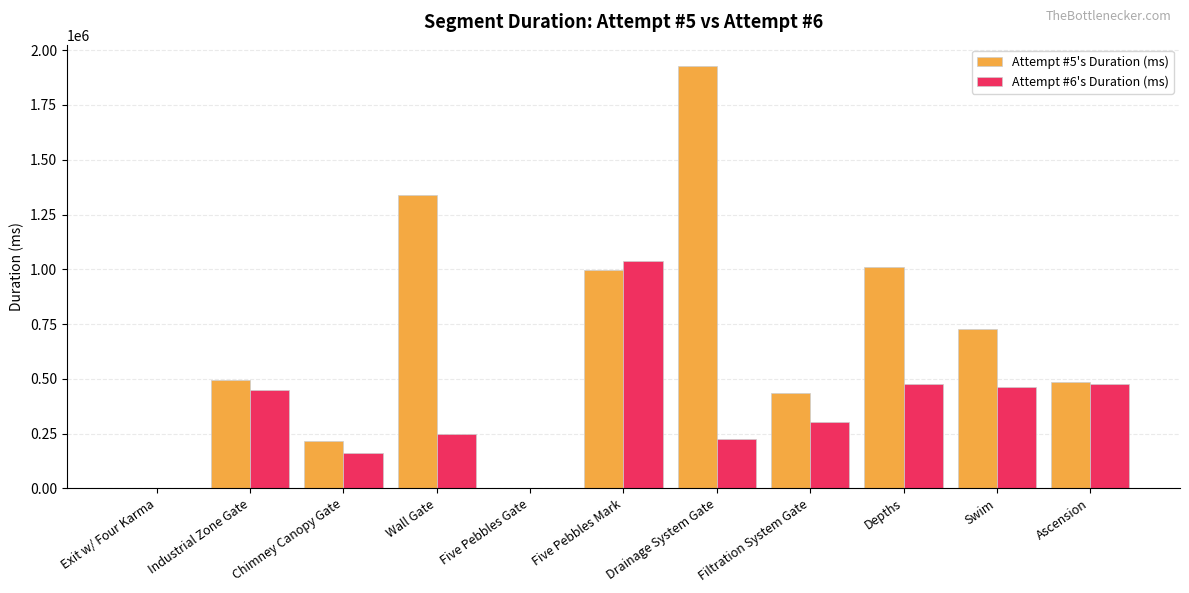

At which category is the sum across all series the highest?

Drainage System Gate